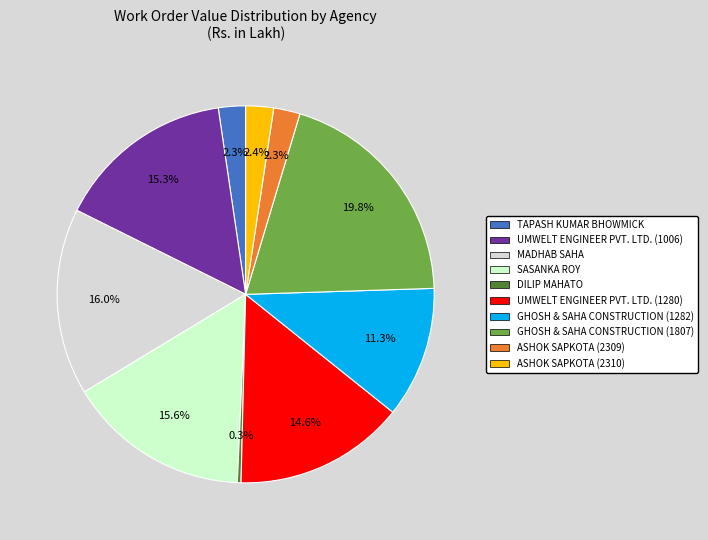

How many segments does this pie chart have?

10